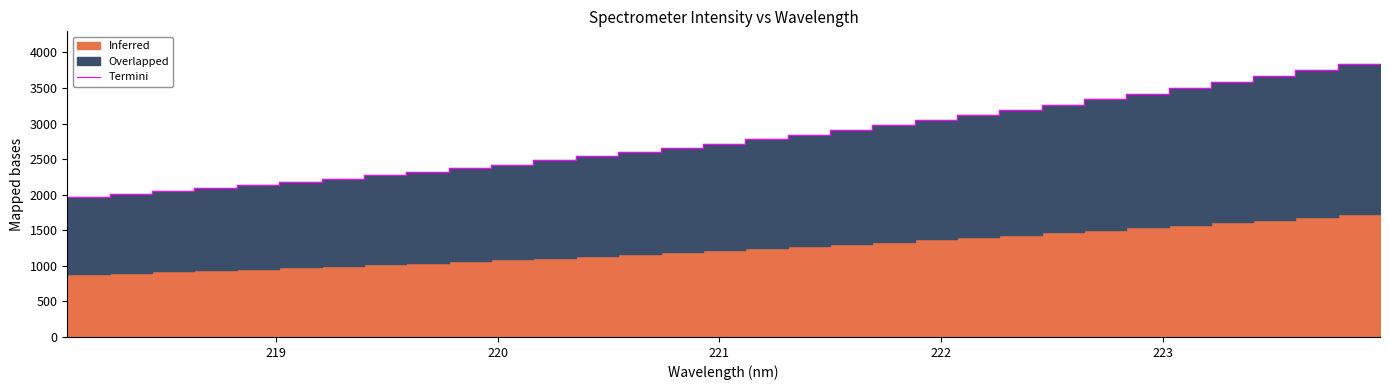

The value at 24 is 5511.1. True or false?

False